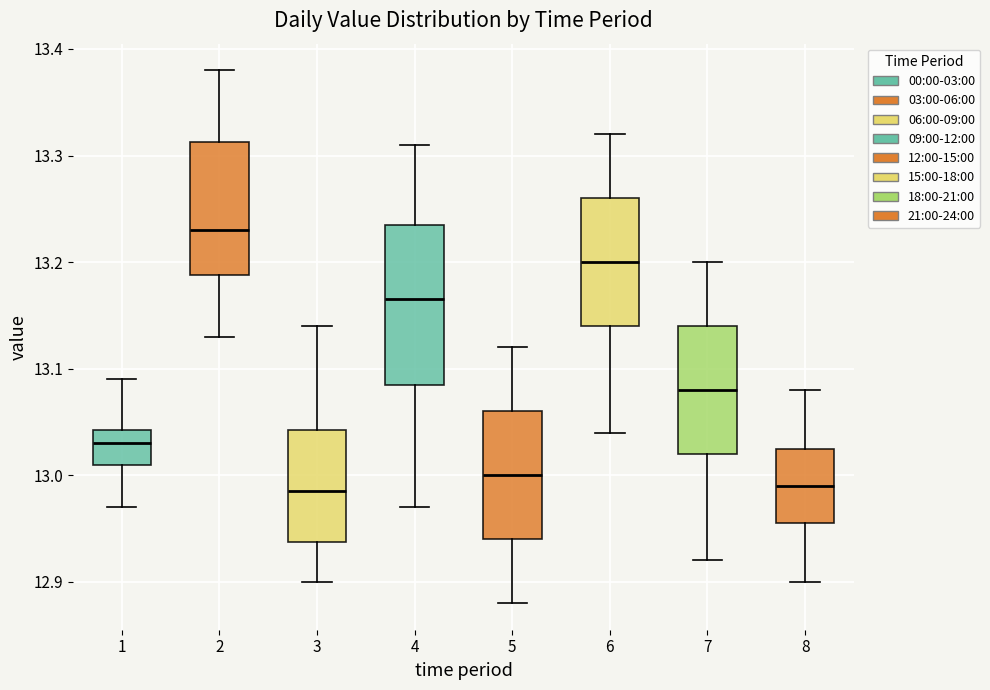

Reading left to right, read every box against the y-axis: the position of its median line, the range the box covers, and the ends of its whiskers. The values are not printed on the chart, so give them approximately, as read against the axis.

1: median 13.03, box 13.01 to 13.04, whiskers 12.97 to 13.09
2: median 13.23, box 13.19 to 13.31, whiskers 13.13 to 13.38
3: median 12.99, box 12.94 to 13.04, whiskers 12.90 to 13.14
4: median 13.17, box 13.09 to 13.24, whiskers 12.97 to 13.31
5: median 13.00, box 12.94 to 13.06, whiskers 12.88 to 13.12
6: median 13.20, box 13.14 to 13.26, whiskers 13.04 to 13.32
7: median 13.08, box 13.02 to 13.14, whiskers 12.92 to 13.20
8: median 12.99, box 12.96 to 13.03, whiskers 12.90 to 13.08